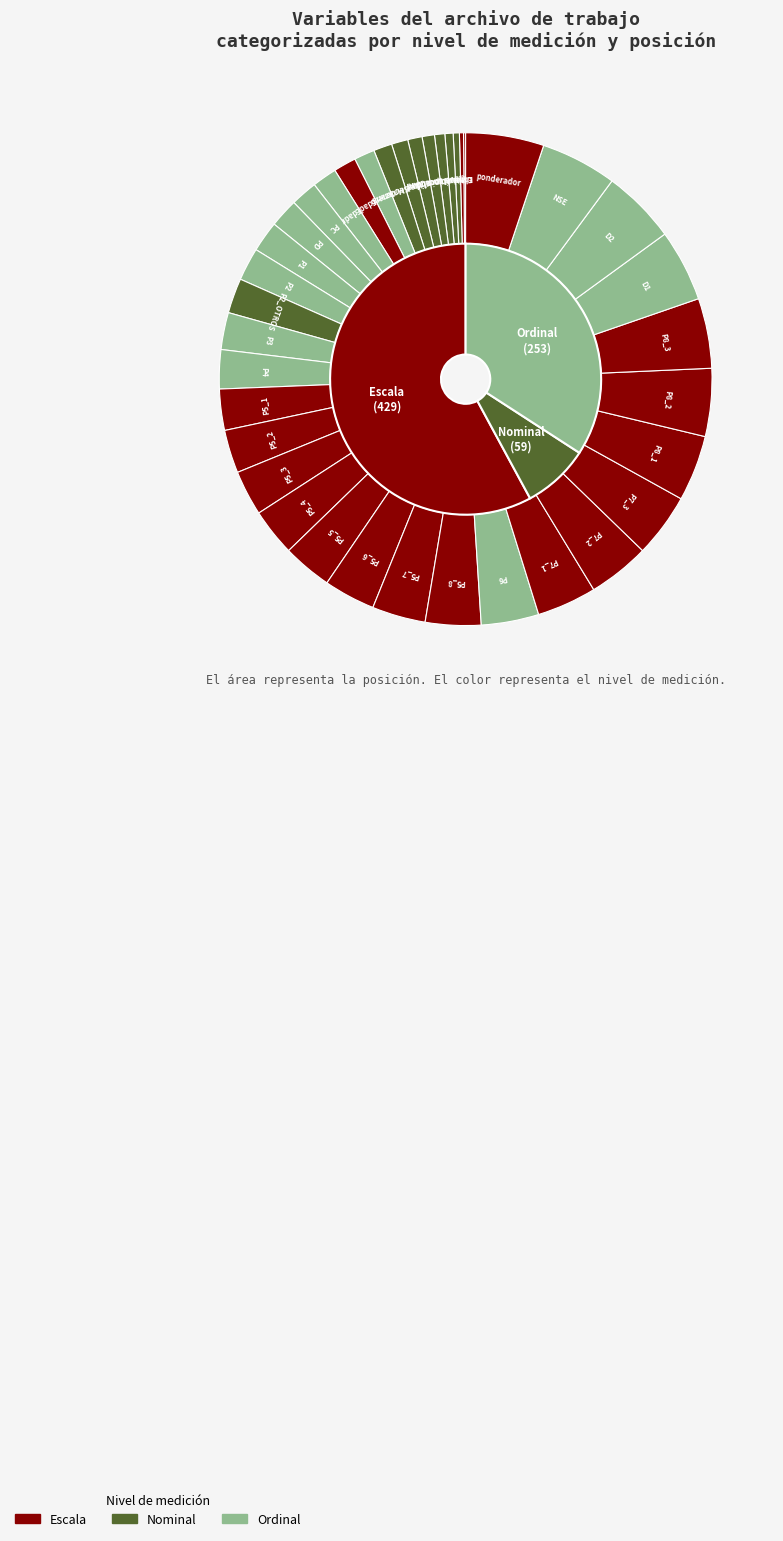

Does SbjNum represent more than half of the total?

No